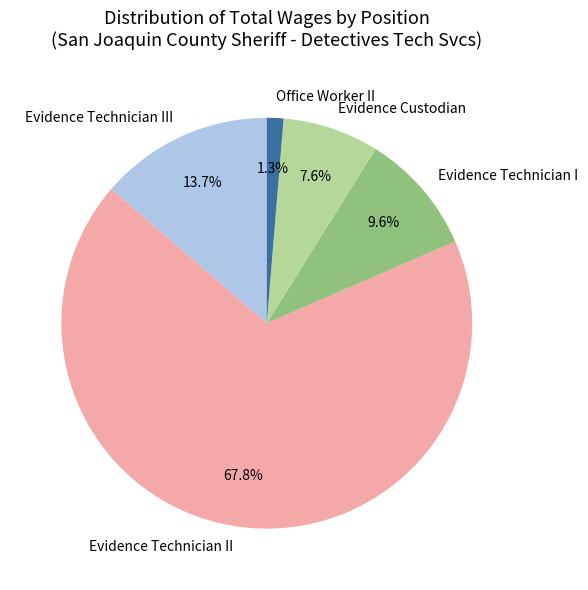

To the nearest percent, what percentage of the pie is Office Worker II?

1%